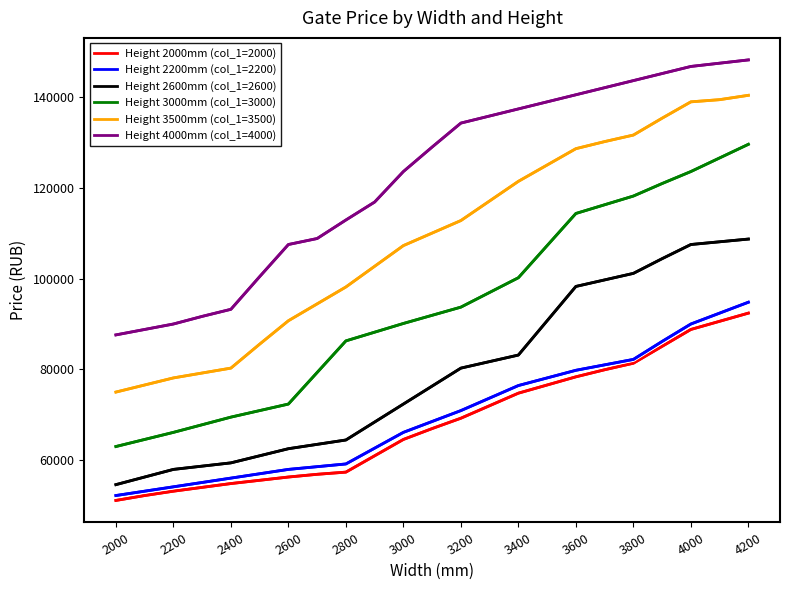

What is the maximum value for Height 2000mm (col_1=2000)?

92400